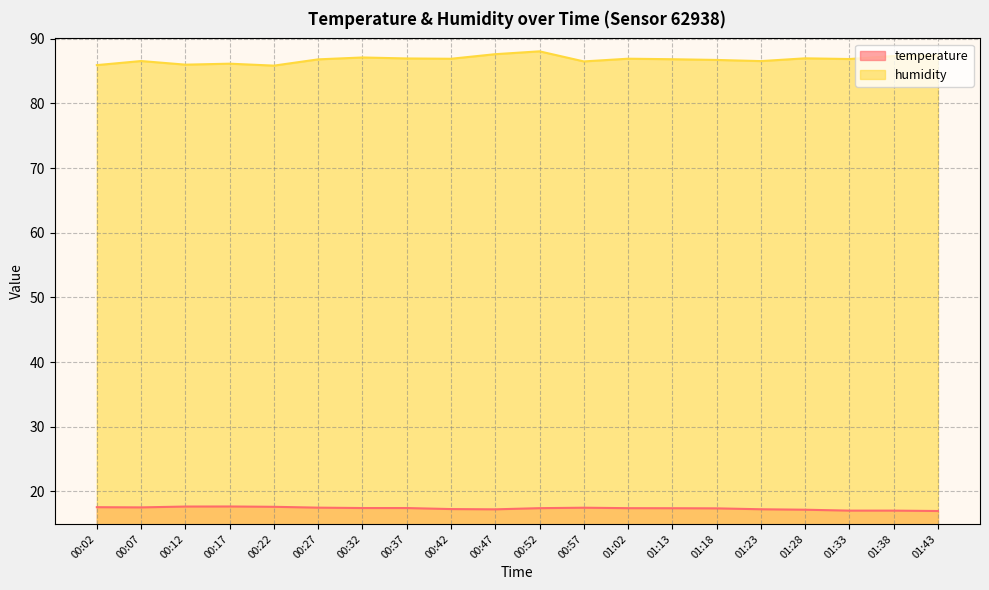

True or false: humidity has a value of 86.6 at 00:07.

True